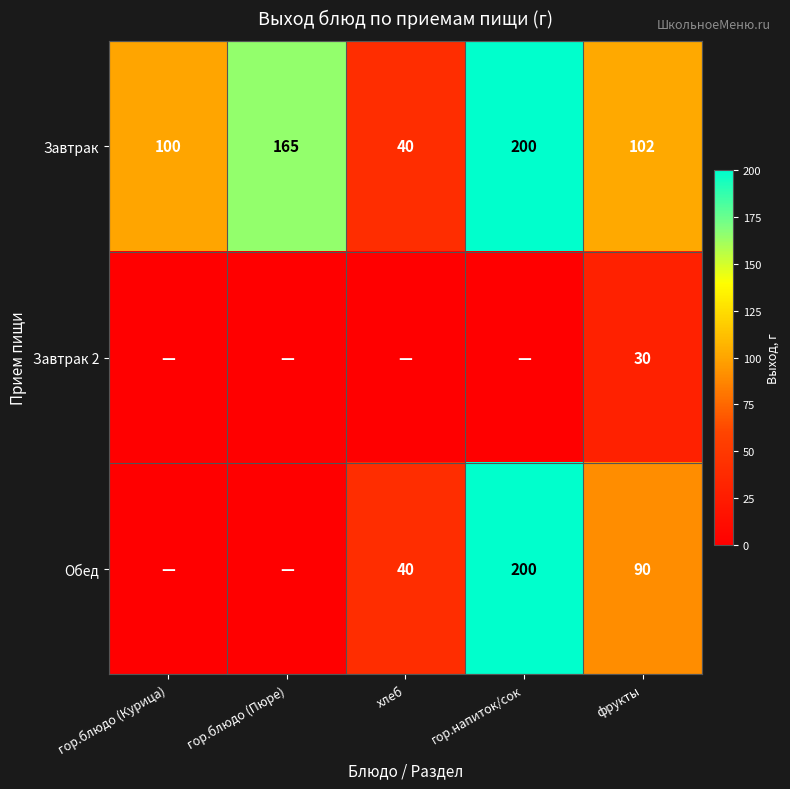

What is the greatest value displayed?

200